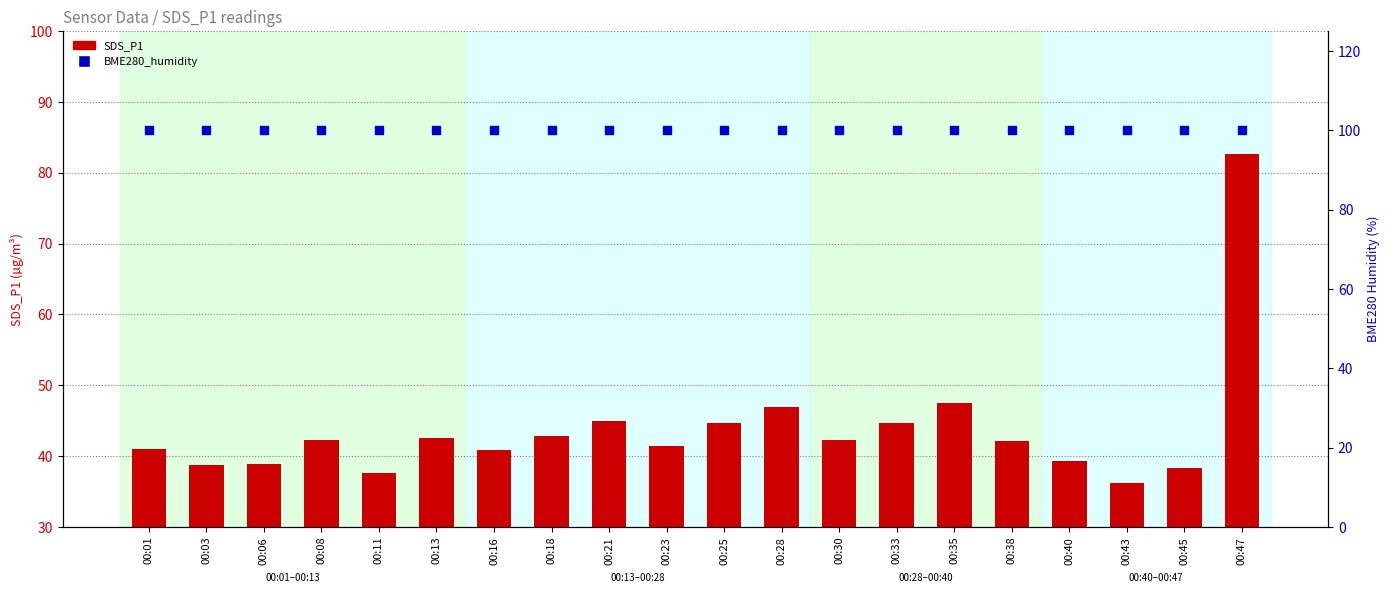

Which series contains the lowest Y value?

SDS_P1